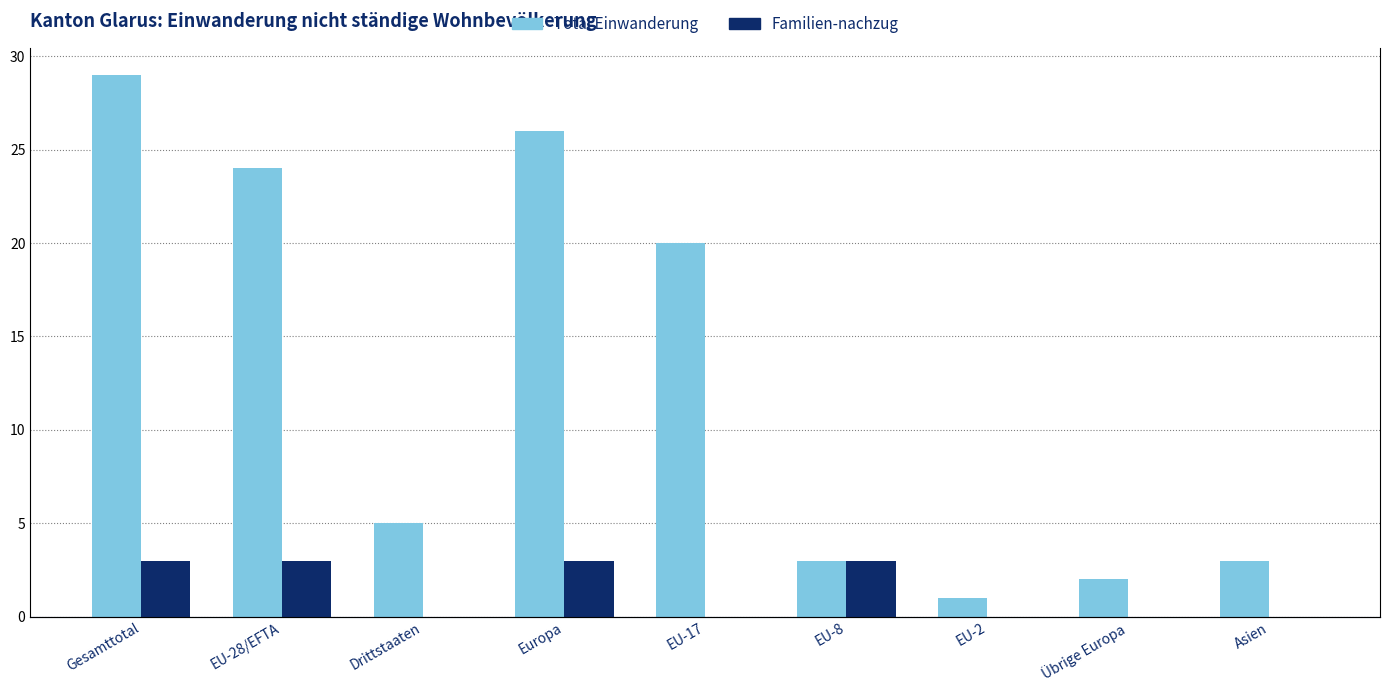

Reading left to right, transcribe all the data shown in this chart.

Total Einwanderung: Gesamttotal=29	EU-28/EFTA=24	Drittstaaten=5	Europa=26	EU-17=20	EU-8=3	EU-2=1	Übrige Europa=2	Asien=3
Familien-nachzug: Gesamttotal=3	EU-28/EFTA=3	Drittstaaten=0	Europa=3	EU-17=0	EU-8=3	EU-2=0	Übrige Europa=0	Asien=0